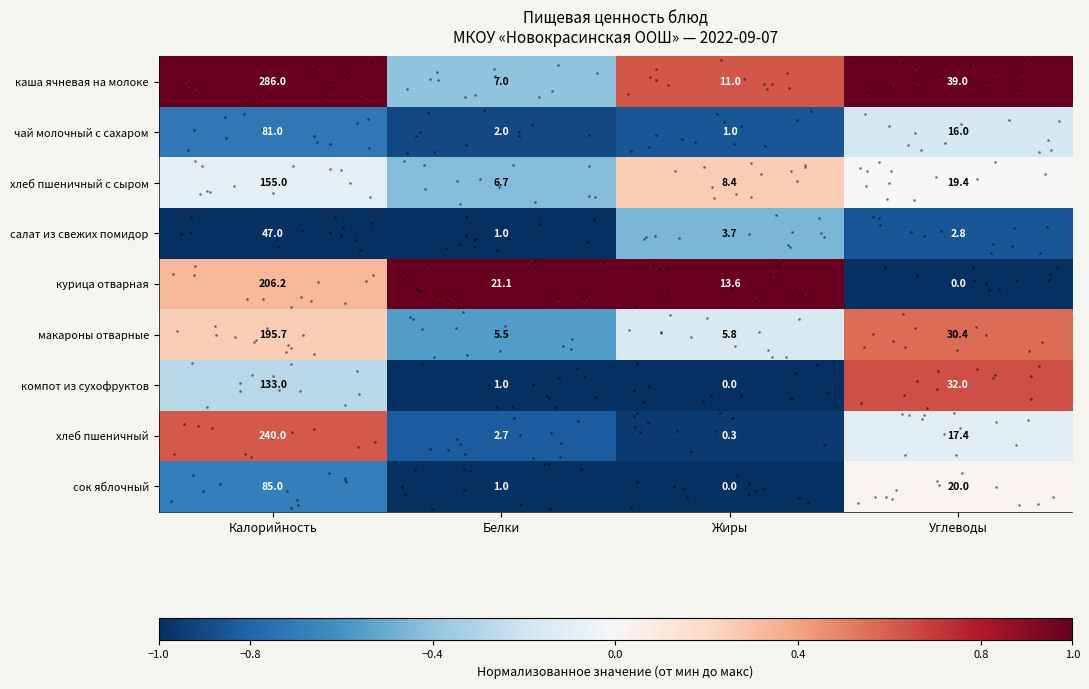

At which category is the sum across all series the highest?

Калорийность